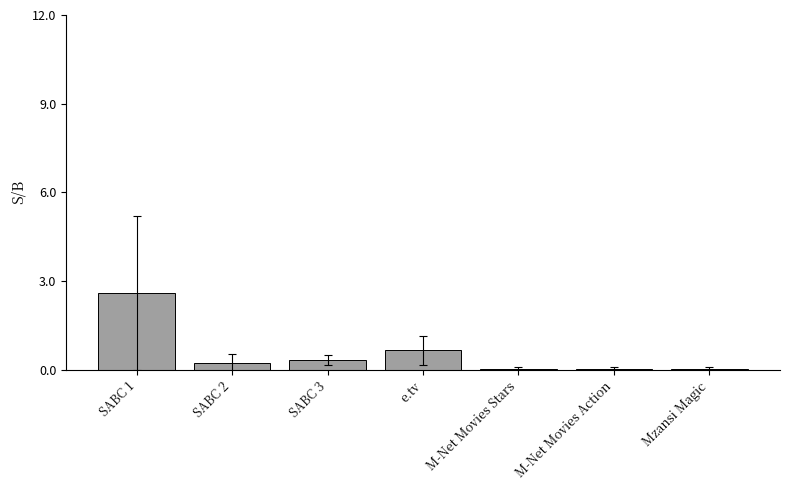

True or false: the data shows 0.3 at SABC 3.

True